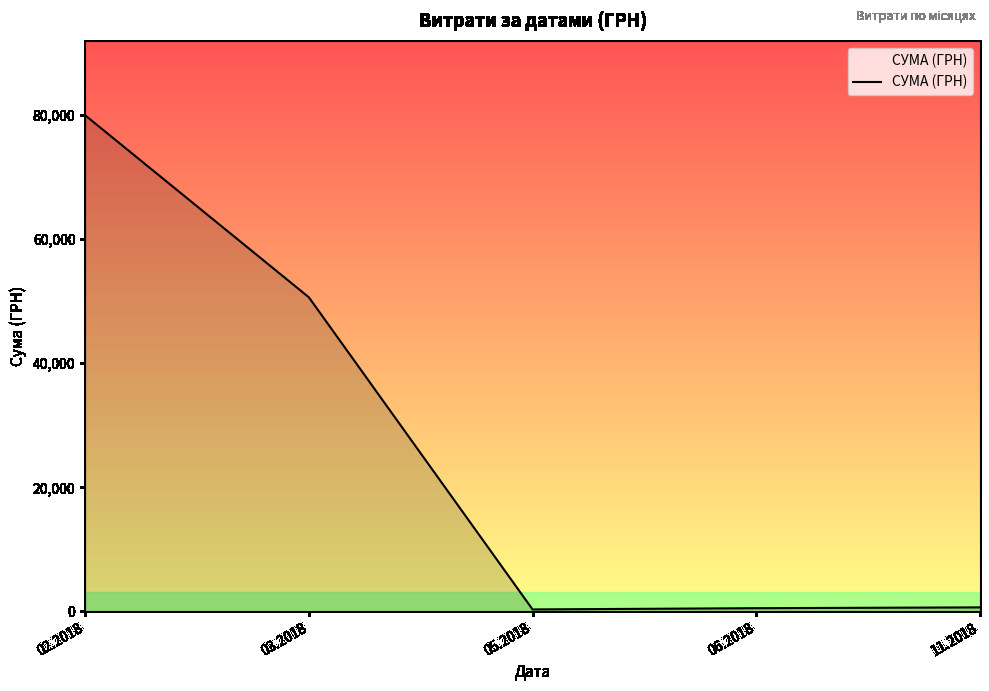

At which category does the chart reach its peak across all series?

02.2018